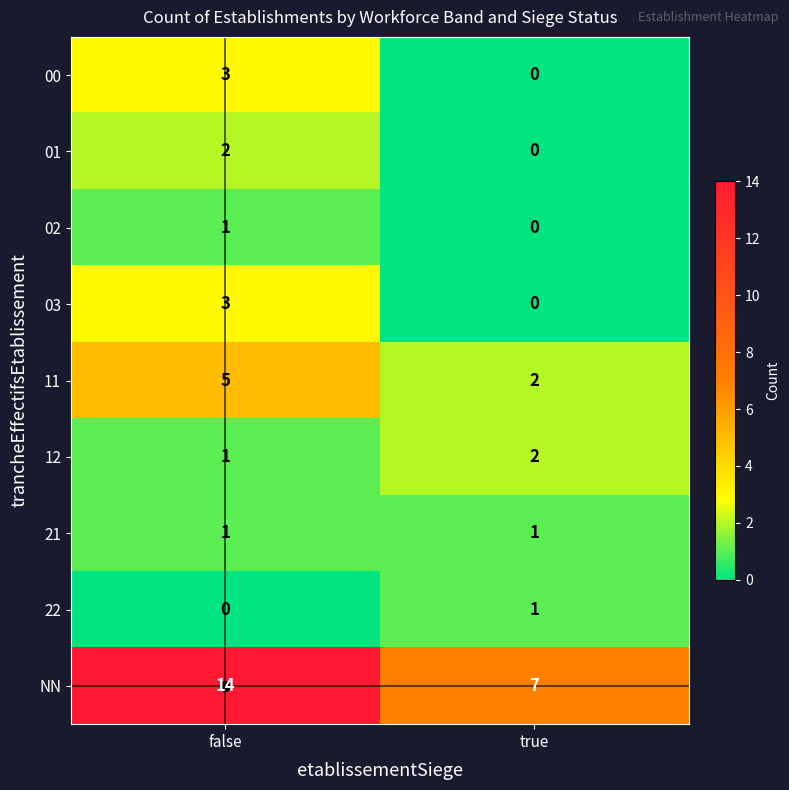

What is the sum of all 00 values?

3